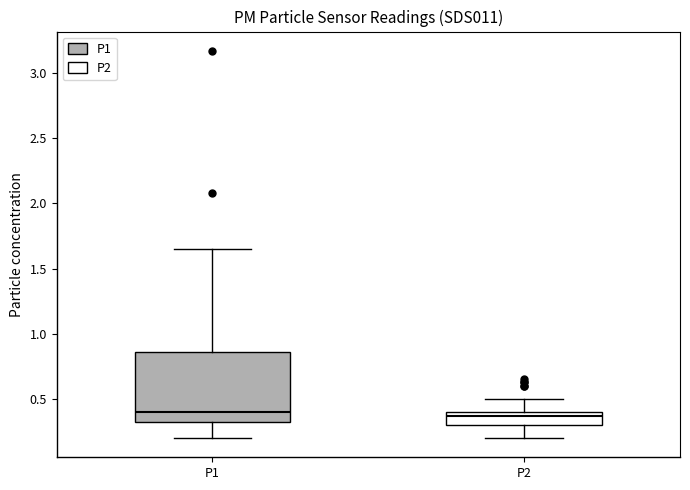

Reading left to right, read every box against the y-axis: the position of its median line, the range the box covers, and the ends of its whiskers. The values are not printed on the chart, so give them approximately, as read against the axis.

P1: median 0.40, box 0.30 to 0.85, whiskers 0.20 to 1.65
P2: median 0.35, box 0.30 to 0.40, whiskers 0.20 to 0.50